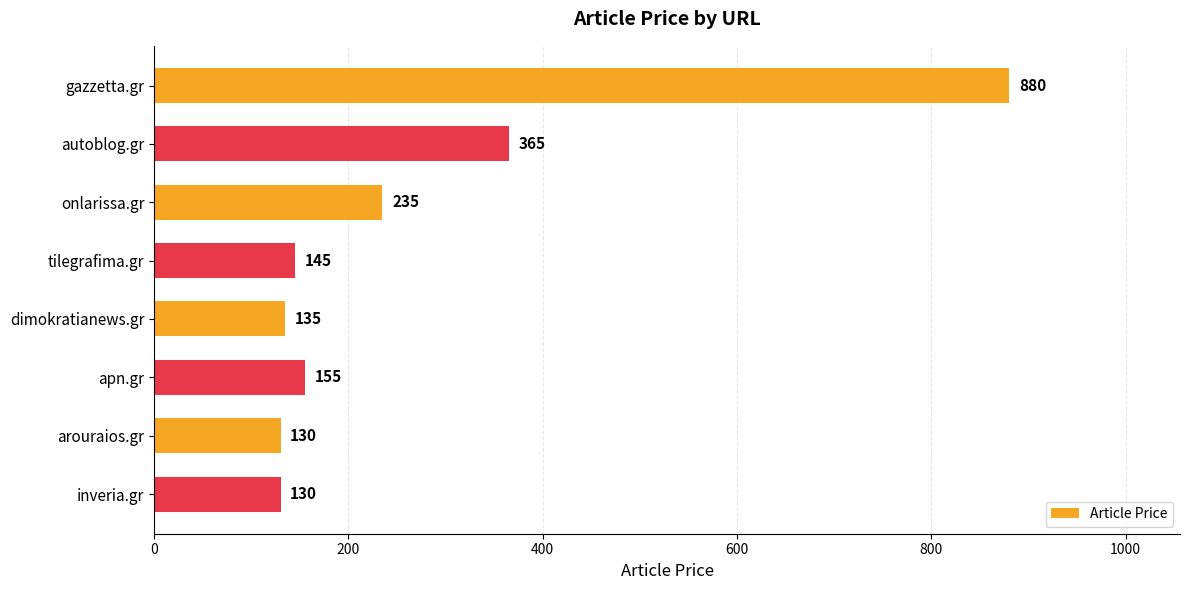

Reading top to bottom, transcribe all the data shown in this chart.

880	365	235	145	135	155	130	130